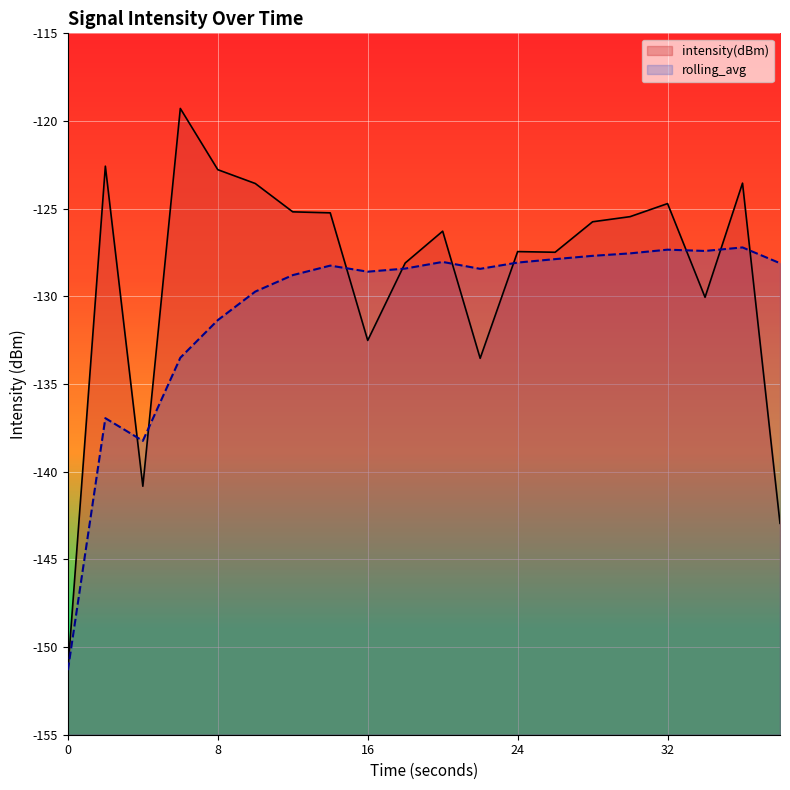

Is the value of intensity(dBm) at 32 greater than the value of rolling_avg at 6?

Yes